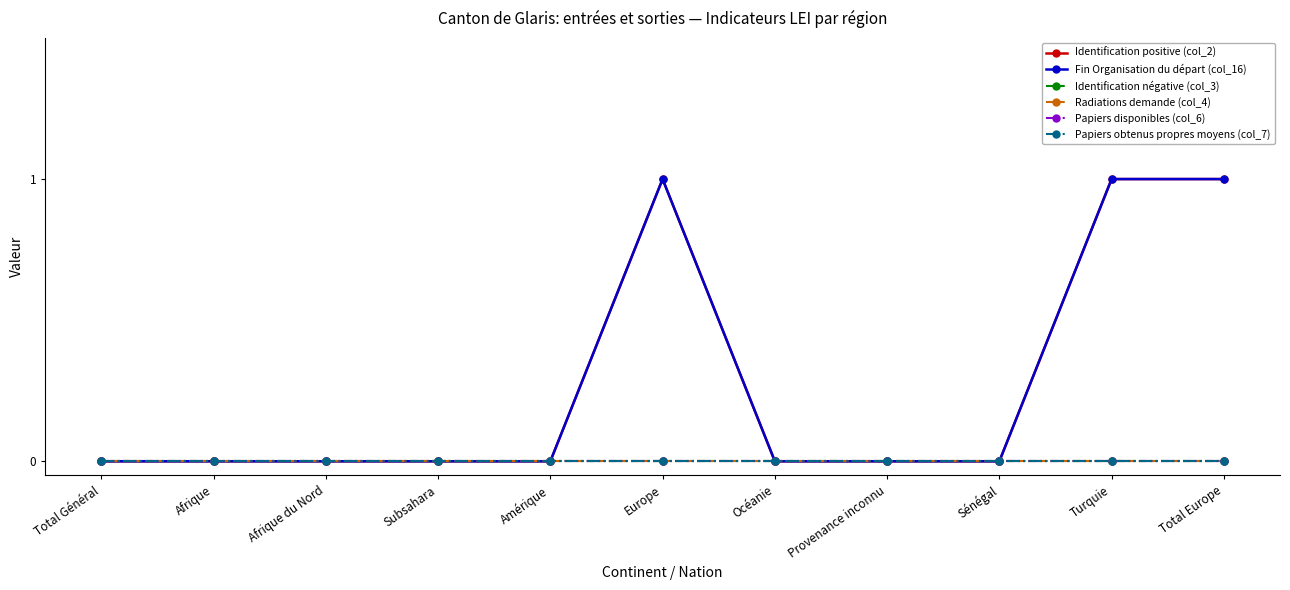

Is this an area chart (filled region under the line)?

No